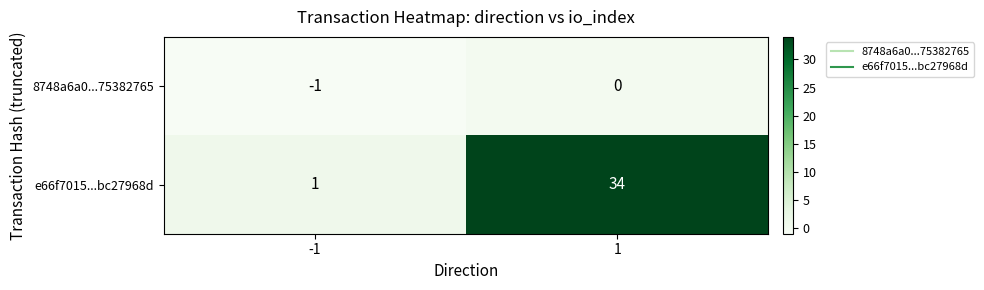

What is the spread (max minus min) of values at -1?

2